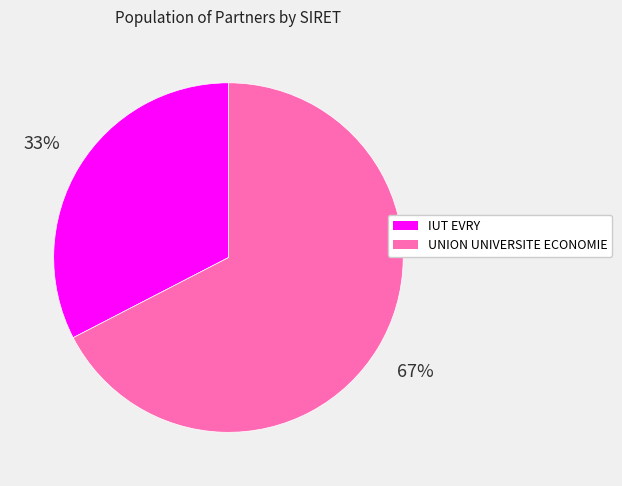

To the nearest percent, what is the combined percentage of UNION UNIVERSITE ECONOMIE and IUT EVRY?

100%